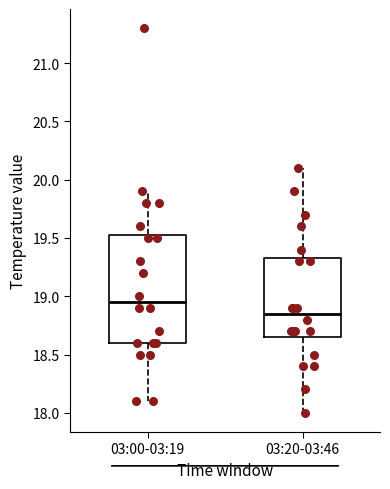

Reading left to right, transcribe this box plot: for each box, give where its median line is, the range the box spans, and where its two whiskers end, as read against the y-axis. The values are not printed on the chart, so give them approximately, as read against the axis.

03:00-03:19: median 18.95, box 18.60 to 19.55, whiskers 18.10 to 19.90
03:20-03:46: median 18.85, box 18.65 to 19.35, whiskers 18.00 to 20.10